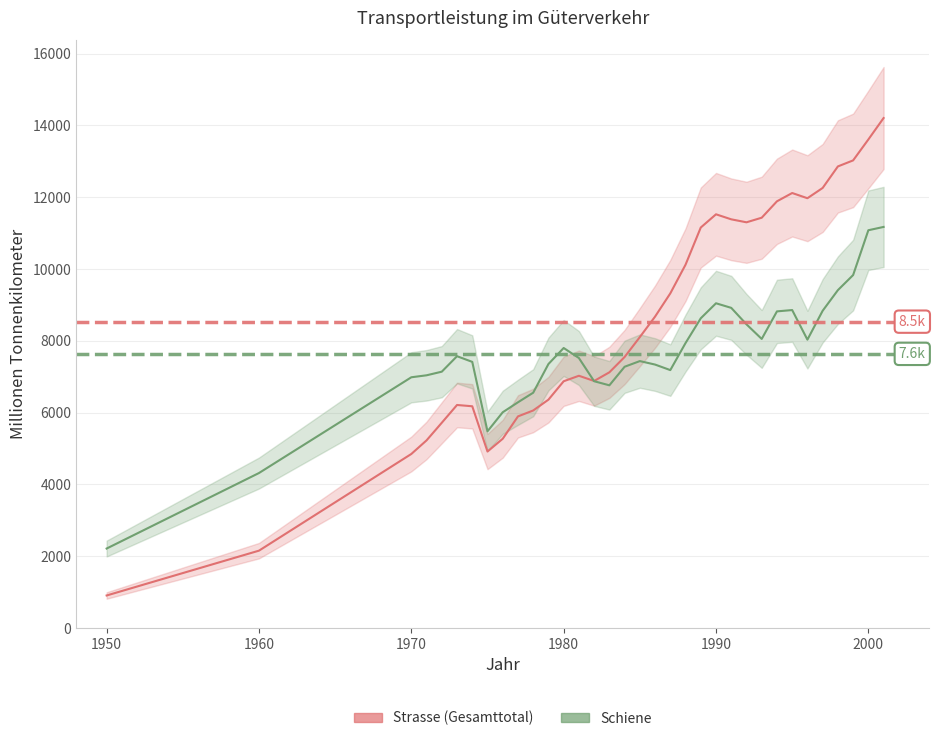

In Strasse (Gesamttotal), how many points are higher than both neighbors (excluding endpoints)?

4